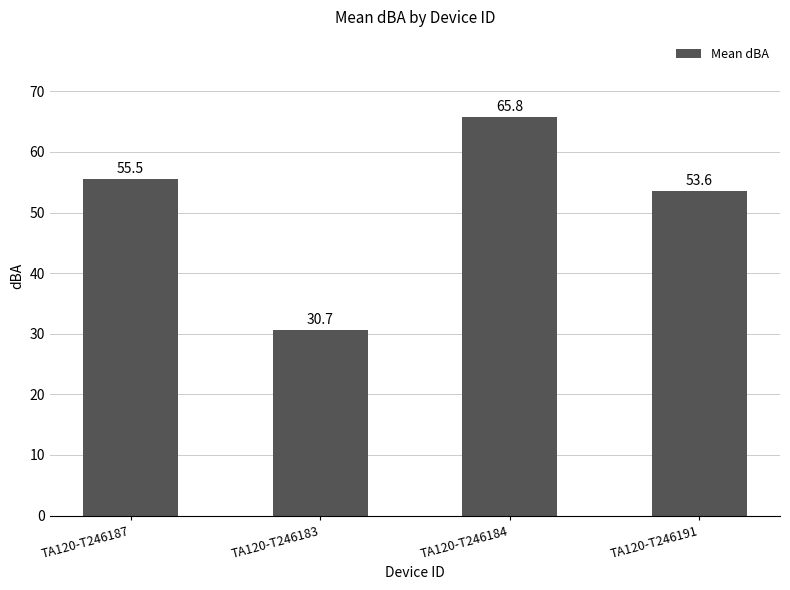

What is the ratio of the value at TA120-T246183 to the value at TA120-T246184?

0.5